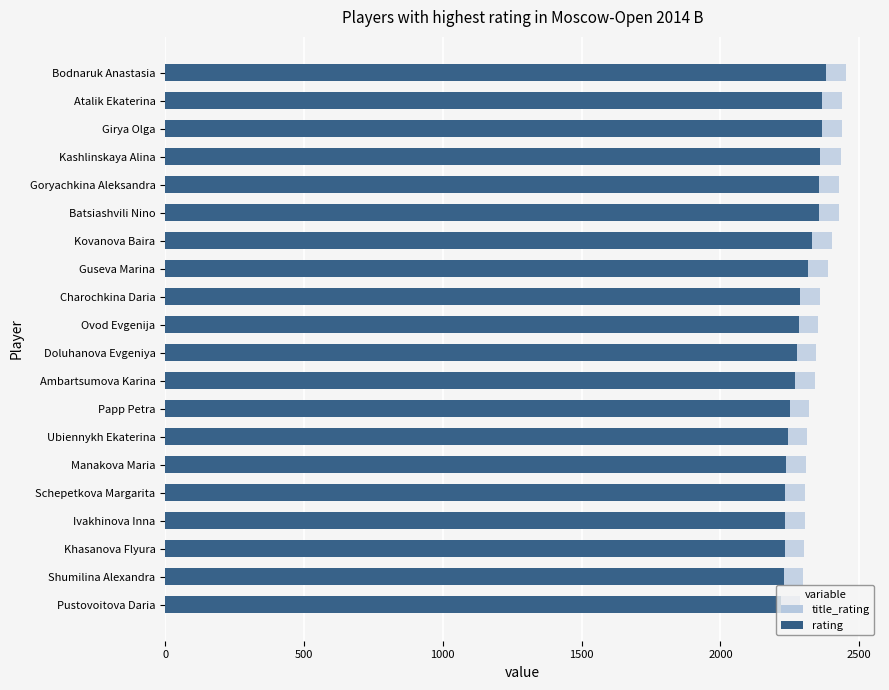

How many bars are there in total?

40